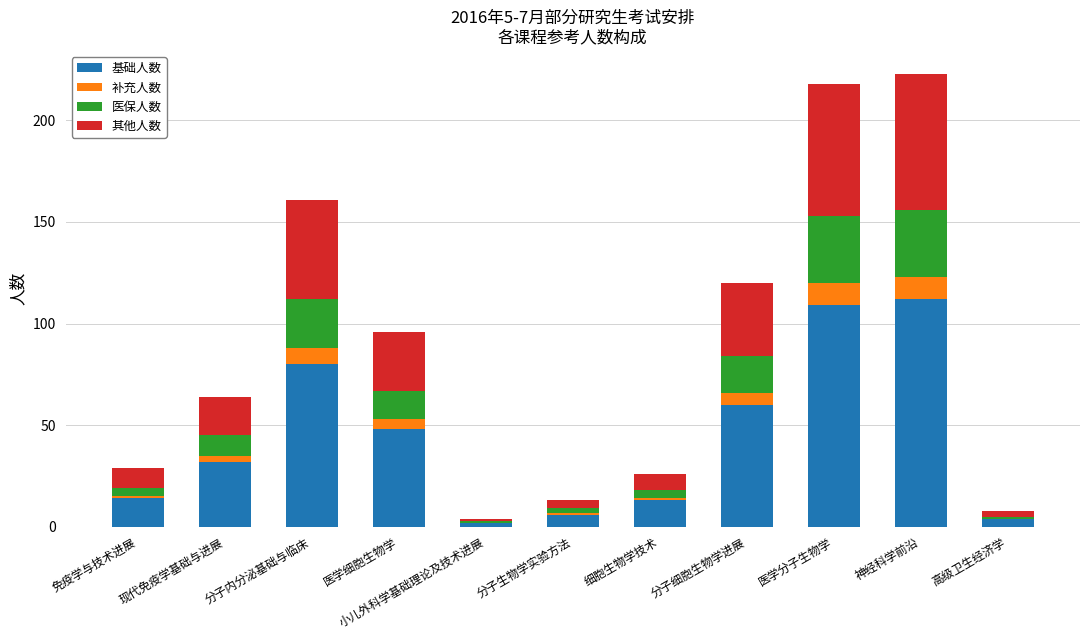

What is the maximum value for 基础人数?

112